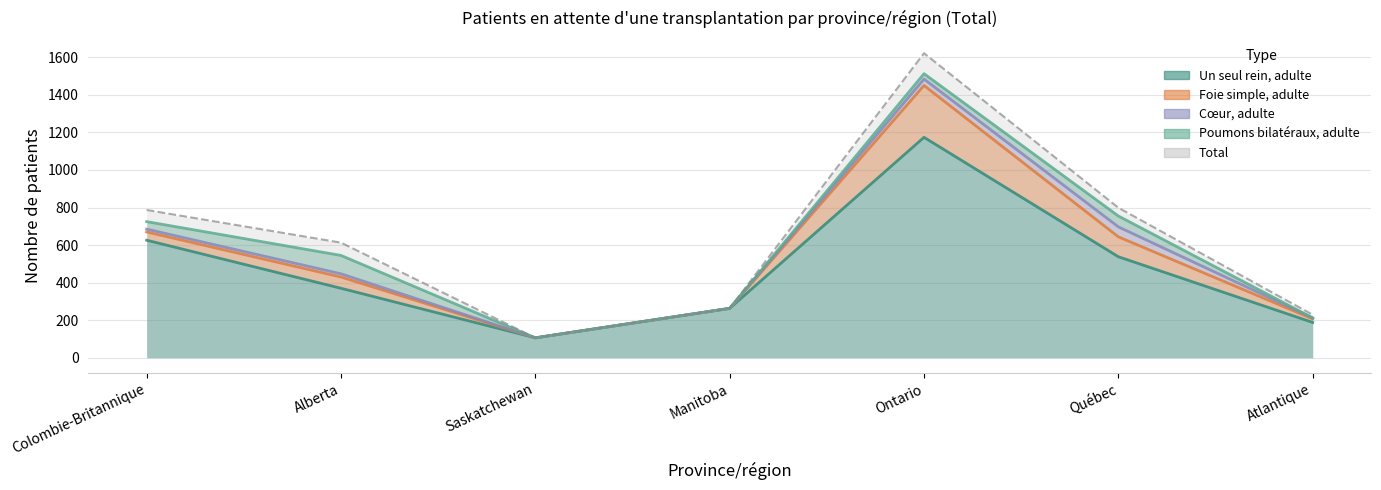

At which label is Un seul rein, adulte closest to 640?

Colombie-Britannique